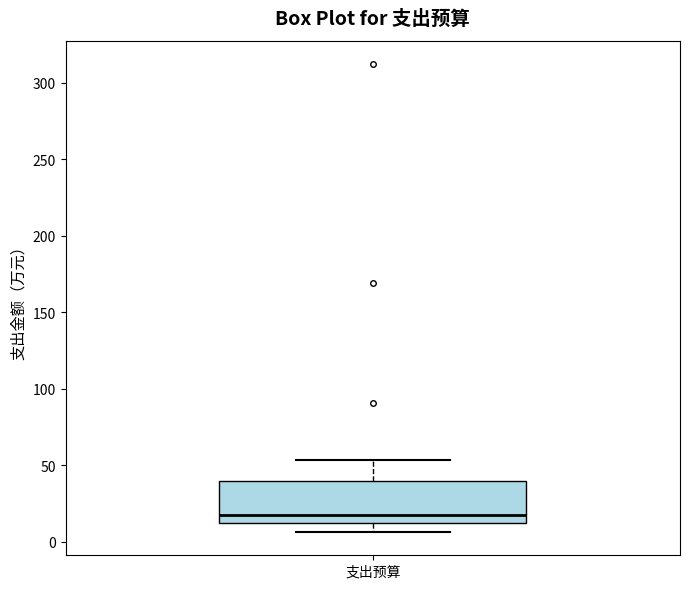

Where does the upper whisker of the box for 支出预算 end on the y-axis? The values are not printed on the chart, so give them approximately, as read against the axis.

55